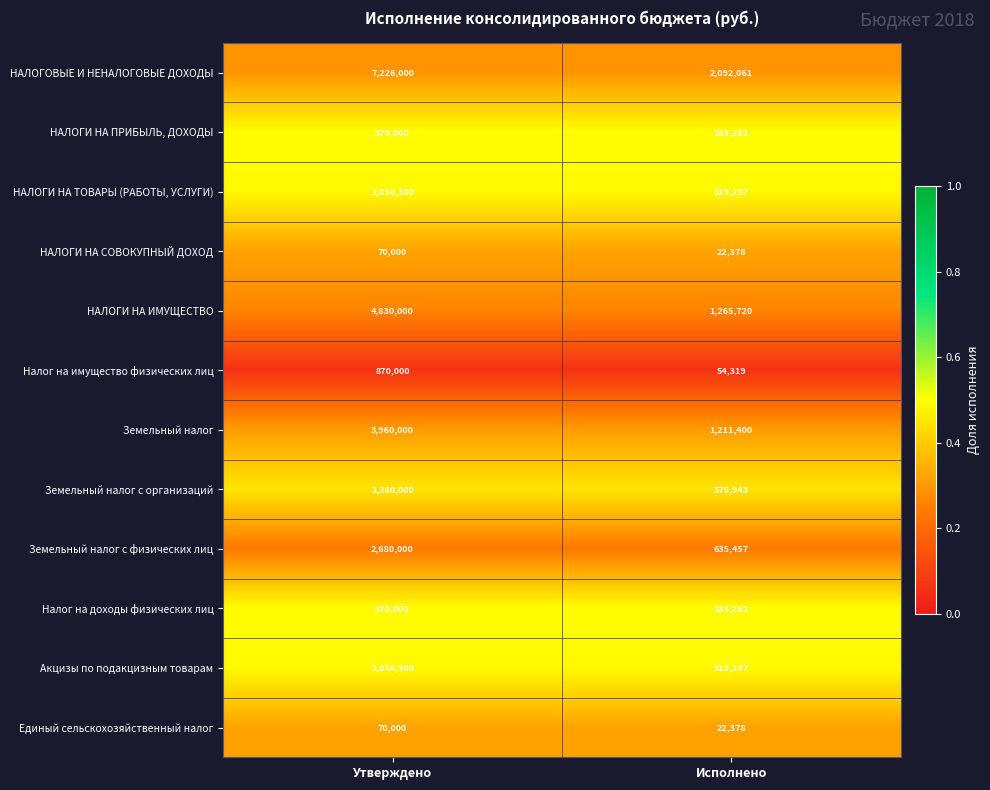

Which series changed the most between Утверждено and Исполнено?

НАЛОГОВЫЕ И НЕНАЛОГОВЫЕ ДОХОДЫ